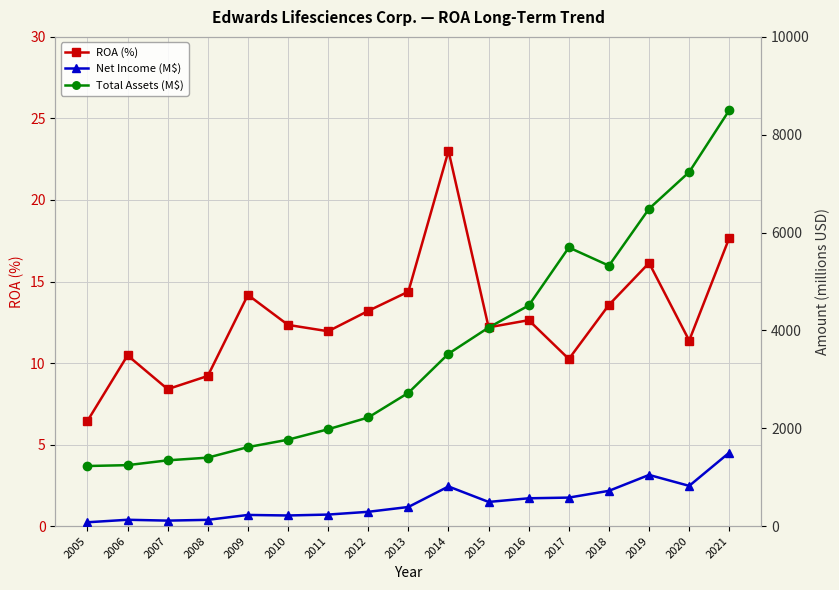

Where does the ROA (%) series first go above 12?

2009